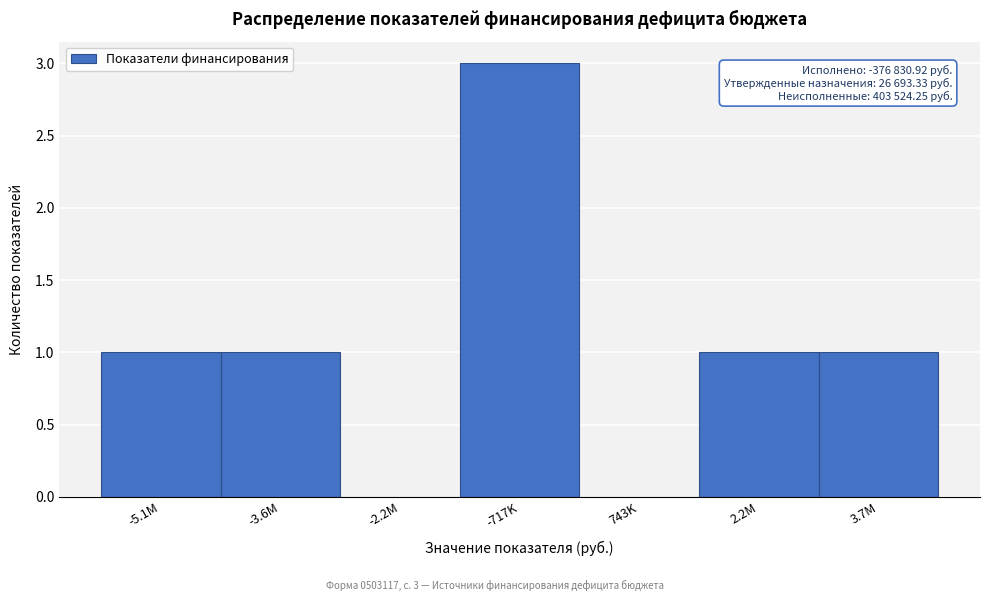

Reading left to right, what are all the values shown in this chart?

-5.1M=1	-3.6M=1	-2.2M=0	-717K=3	743K=0	2.2M=1	3.7M=1